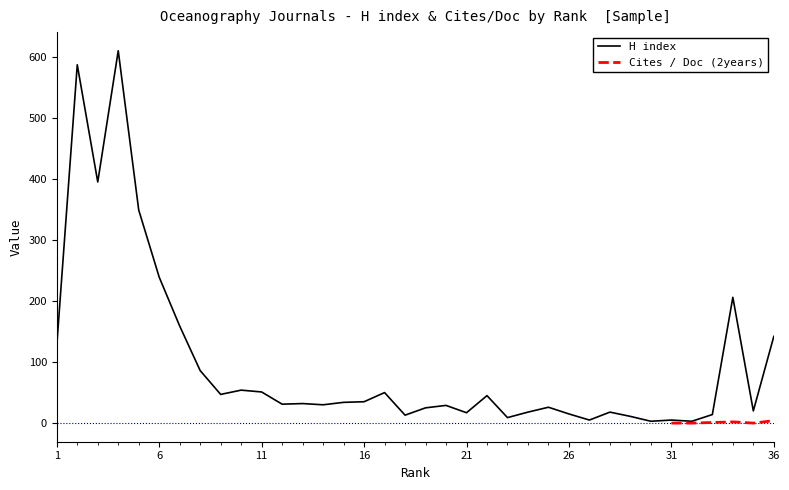

At which label is the value closest to 306?

5